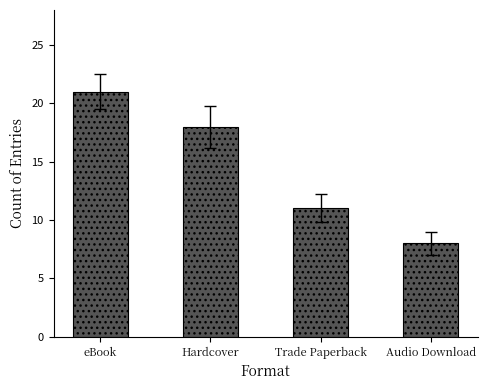

What position from the right is Trade Paperback?

2